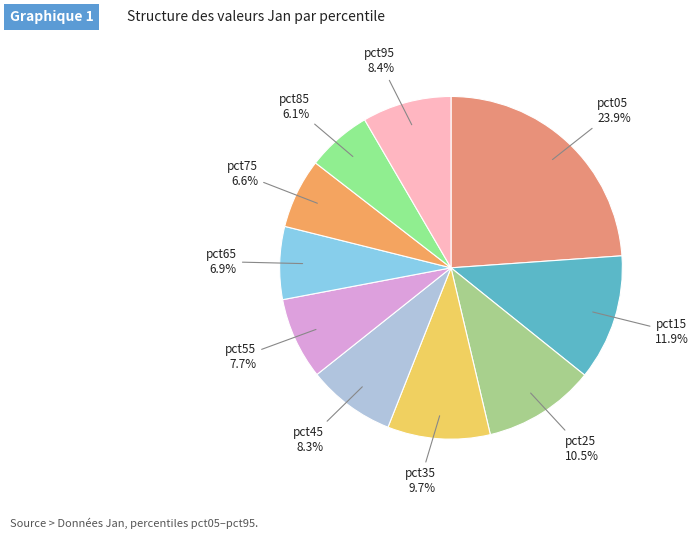

True or false: pct55 accounts for 8% of the total.

True